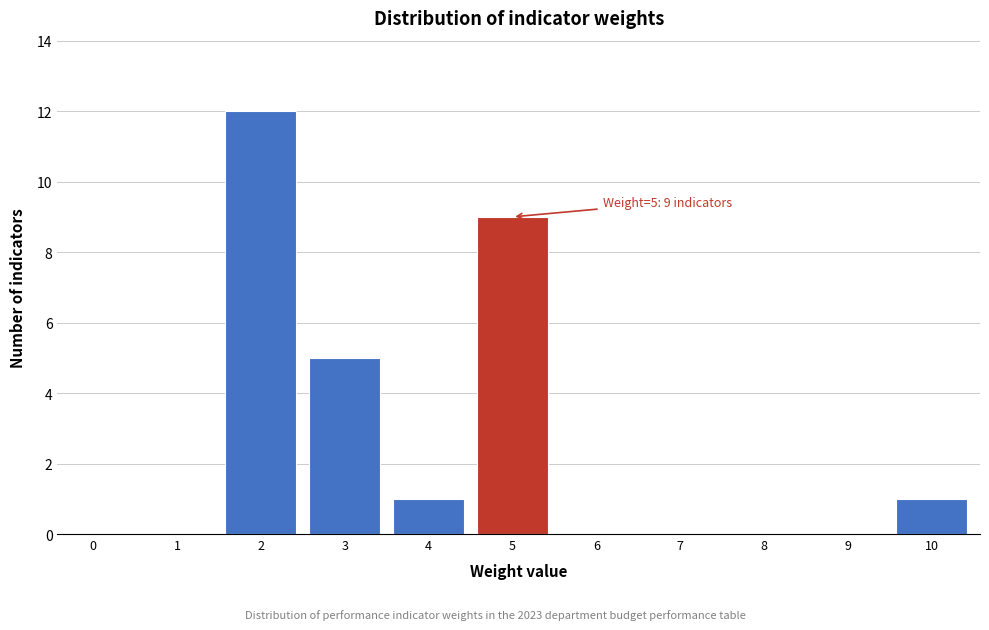

Reading left to right, list all the values displayed in this chart.

0=0	1=0	2=12	3=5	4=1	5=9	6=0	7=0	8=0	9=0	10=1